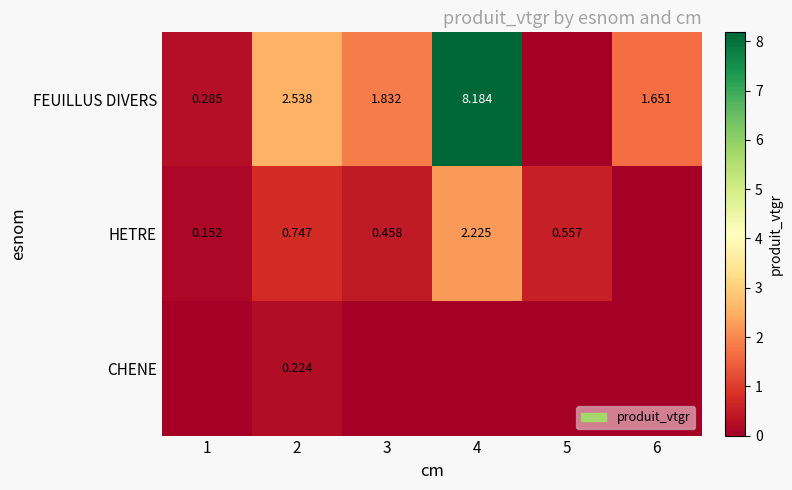

How many values in FEUILLUS DIVERS are above zero?

5